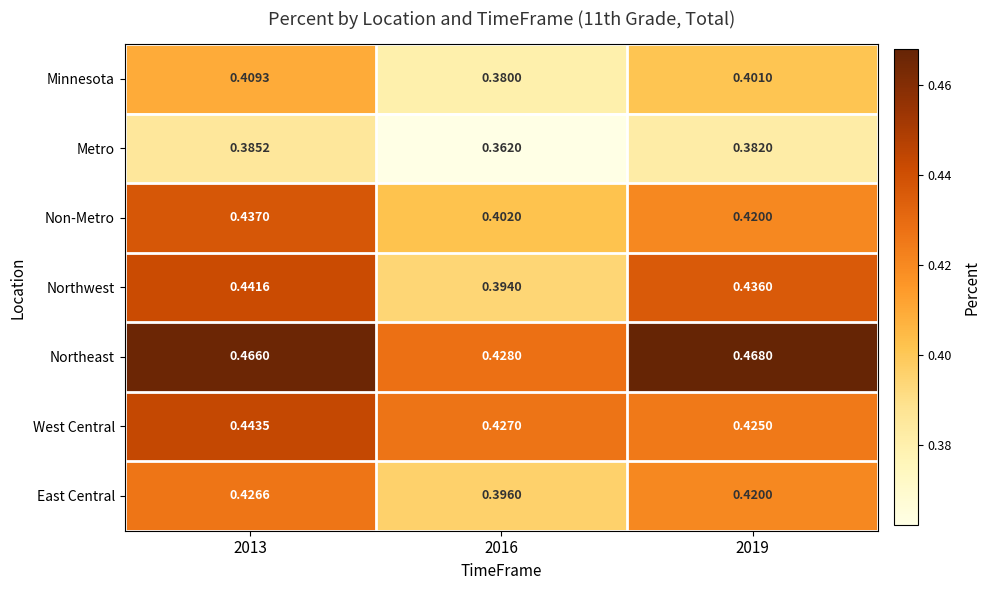

List the series in order of their peak value, highest first.

Northeast, West Central, Northwest, Non-Metro, East Central, Minnesota, Metro